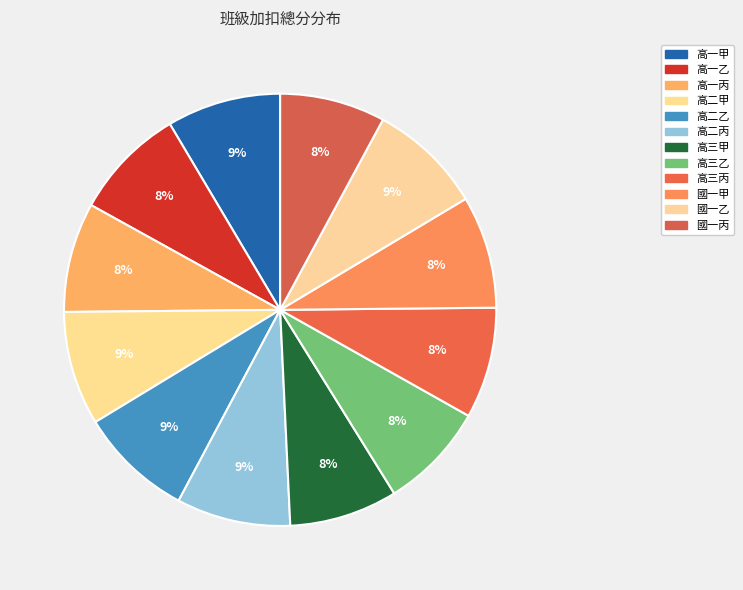

Count the number of slices in the pie.

12